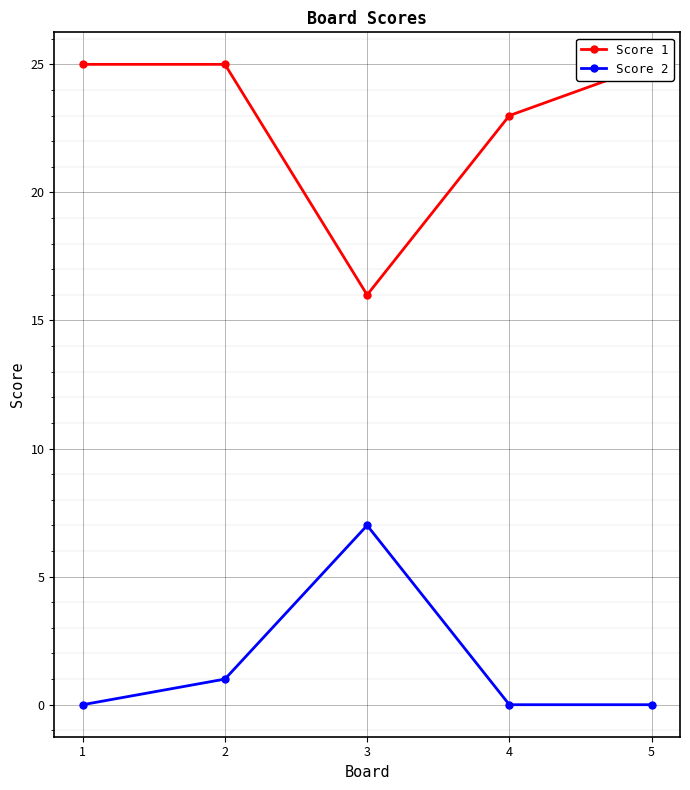

The value of Score 1 at 1 is 37. True or false?

False